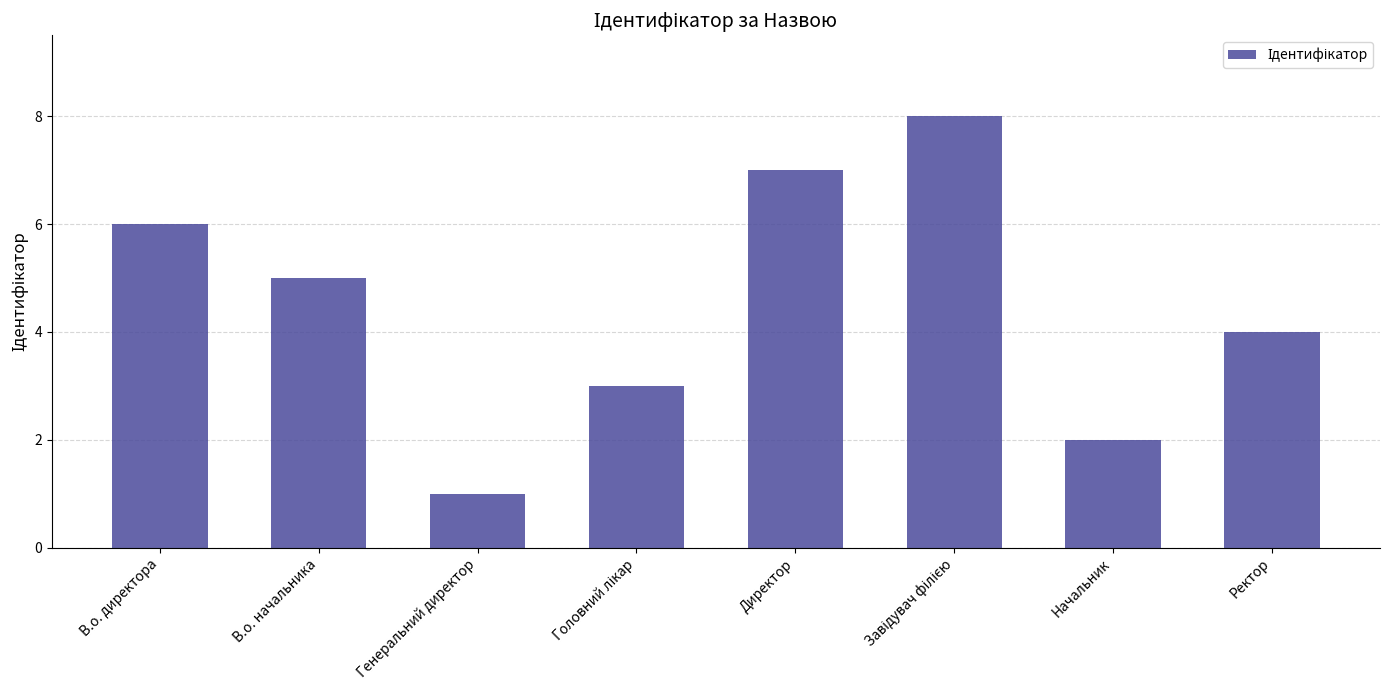

Where is the data nearest to the value 4?

Ректор